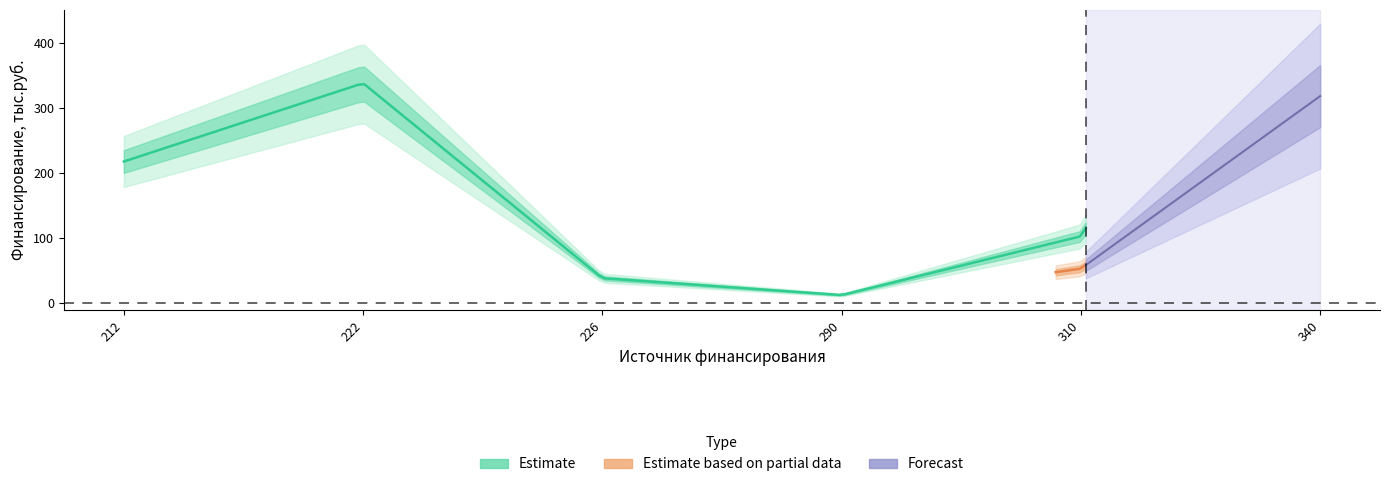

How many values in Estimate are above zero?

5